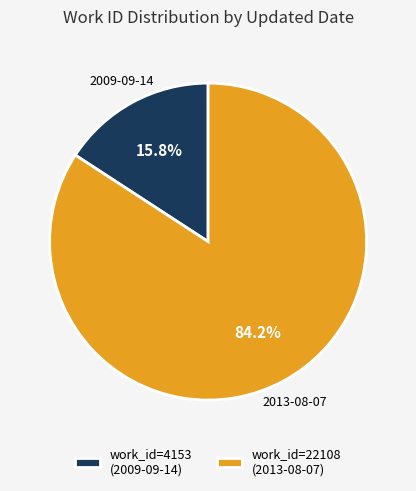

Do work_id=4153 (2009-09-14) and work_id=22108 (2013-08-07) together represent more than half of the pie?

Yes